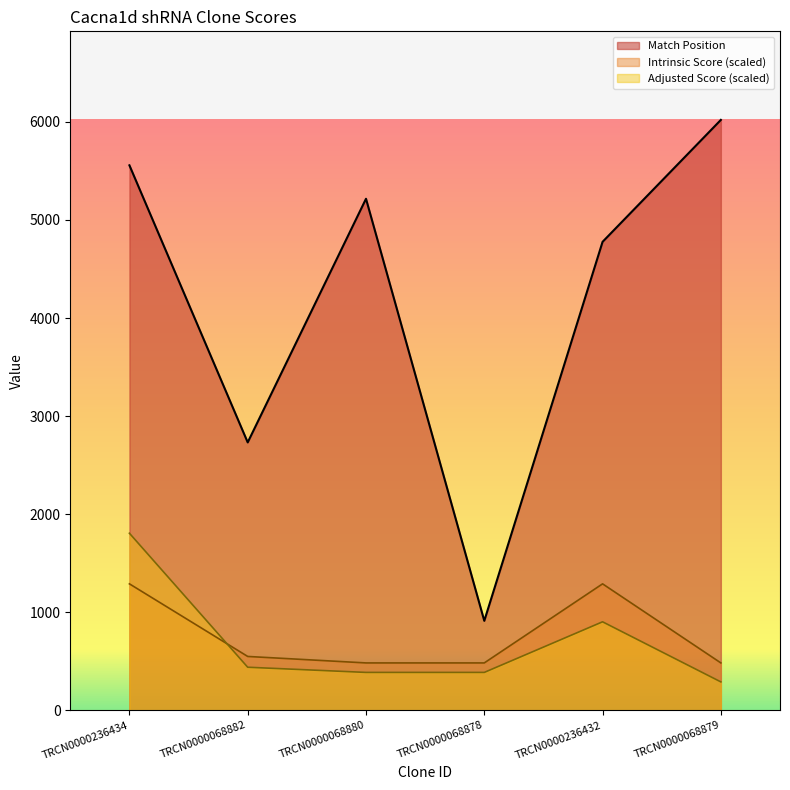

What is the total value across all series at TRCN0000068879?

6794.0